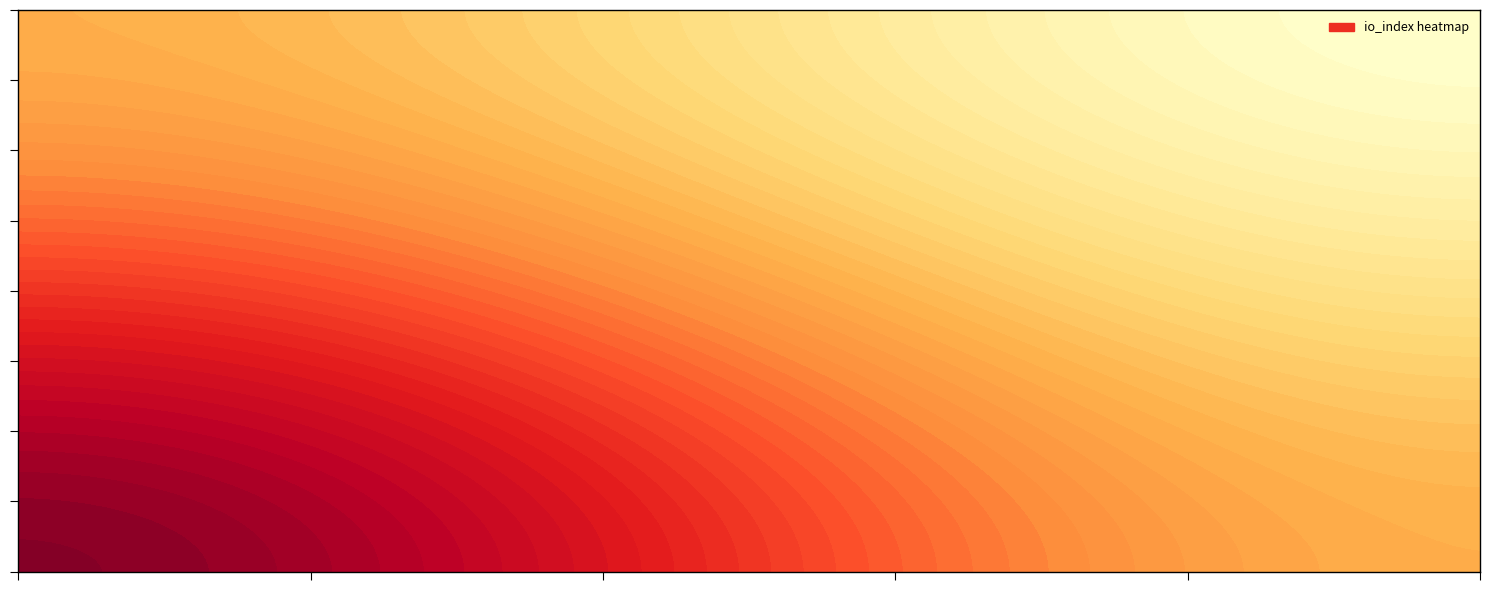

Is the value of d27dc15e969b0537082bad7b358afe625f5bad3 at direction greater than the value of 715770c107177474c708f58d8aebe44132bf57e at io_index?

No